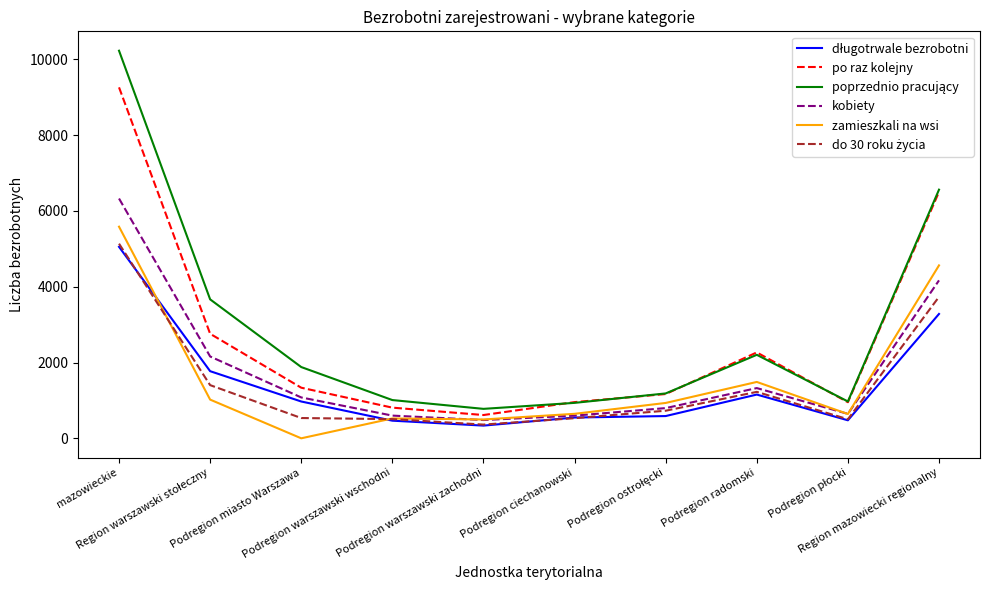

Does the chart have visible grid lines?

No